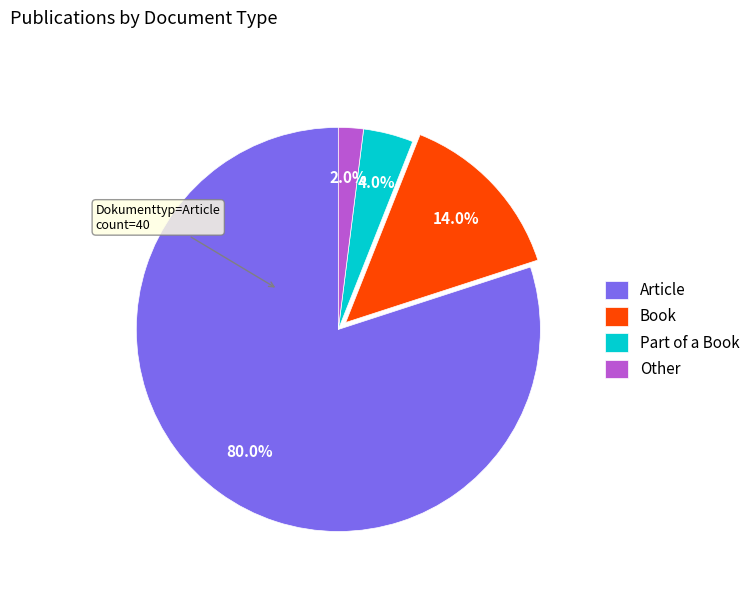

Which category has the biggest portion of the pie?

Article